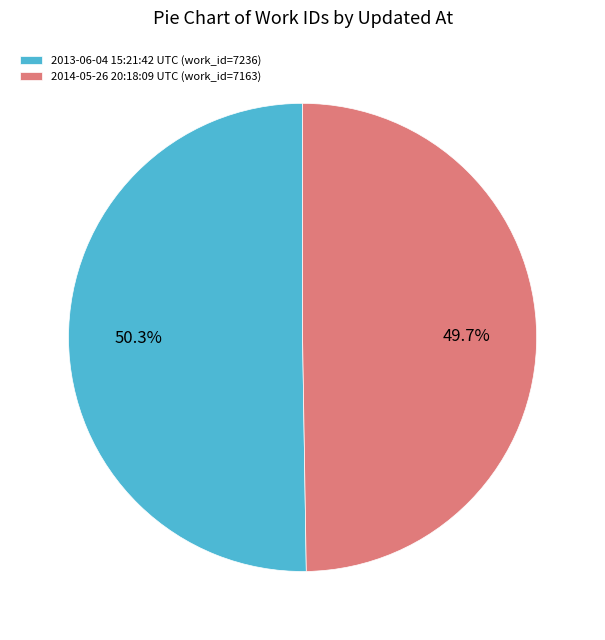

To the nearest percent, what portion does 2013-06-04 15:21:42 UTC represent?

50%